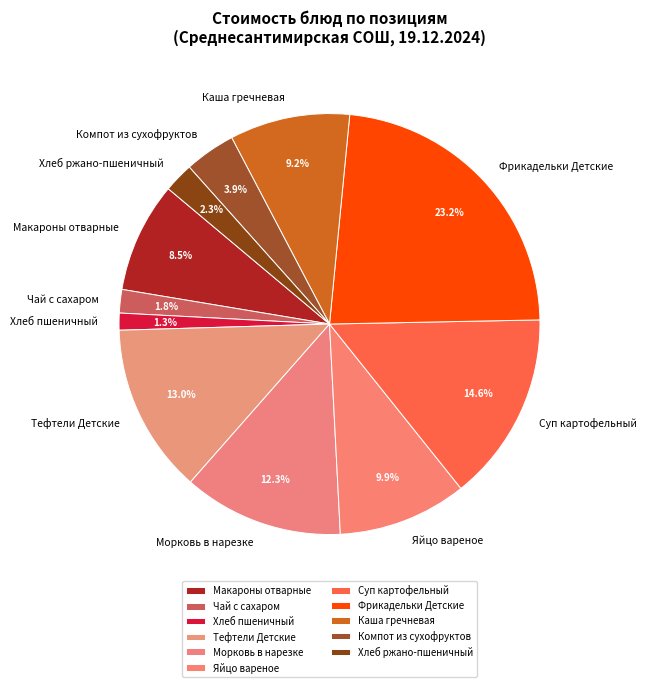

True or false: Макароны отварные accounts for 18% of the total.

False